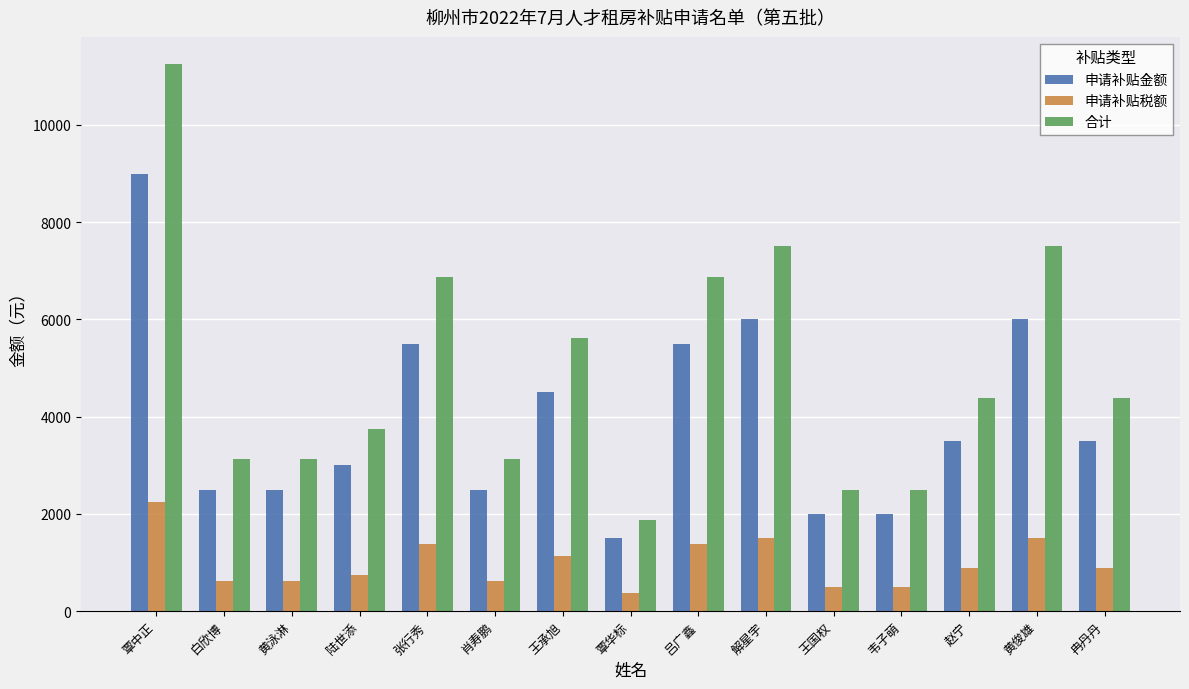

Which series has the largest total across all categories?

合计